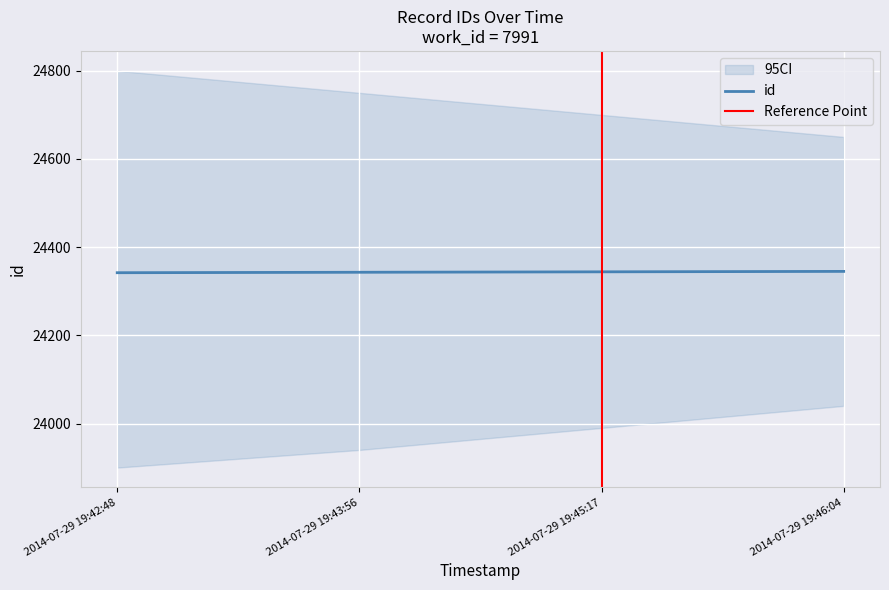

List the labels in order of value, largest first.

2014-07-29 19:46:04, 2014-07-29 19:45:17, 2014-07-29 19:43:56, 2014-07-29 19:42:48